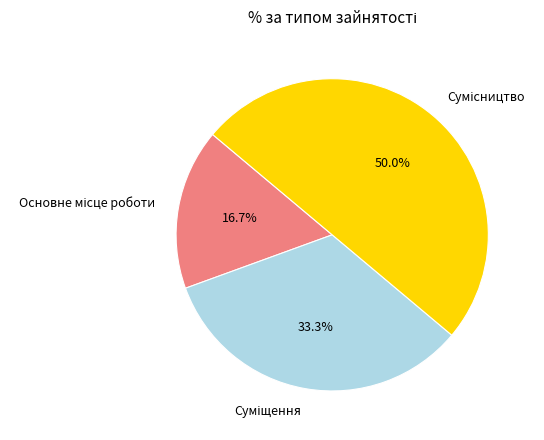

To the nearest percent, what is the average slice percentage?

33%